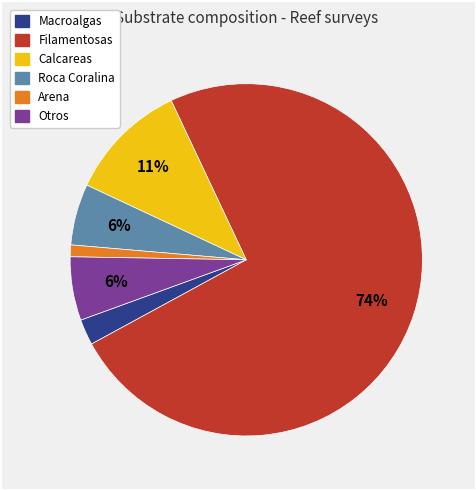

Which has a higher value, Filamentosas or Calcareas?

Filamentosas